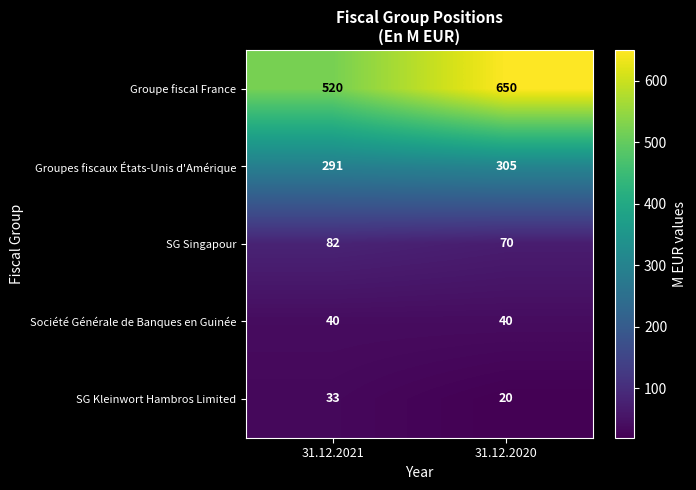

What is the spread (max minus min) of values at 31.12.2021?

487